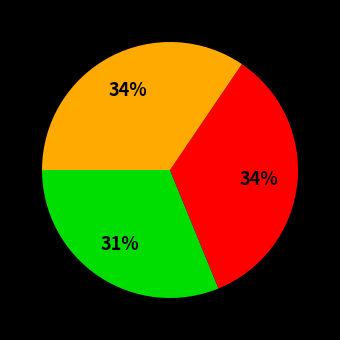

To the nearest percent, what is the difference between the largest and smallest slice percentages?

3%